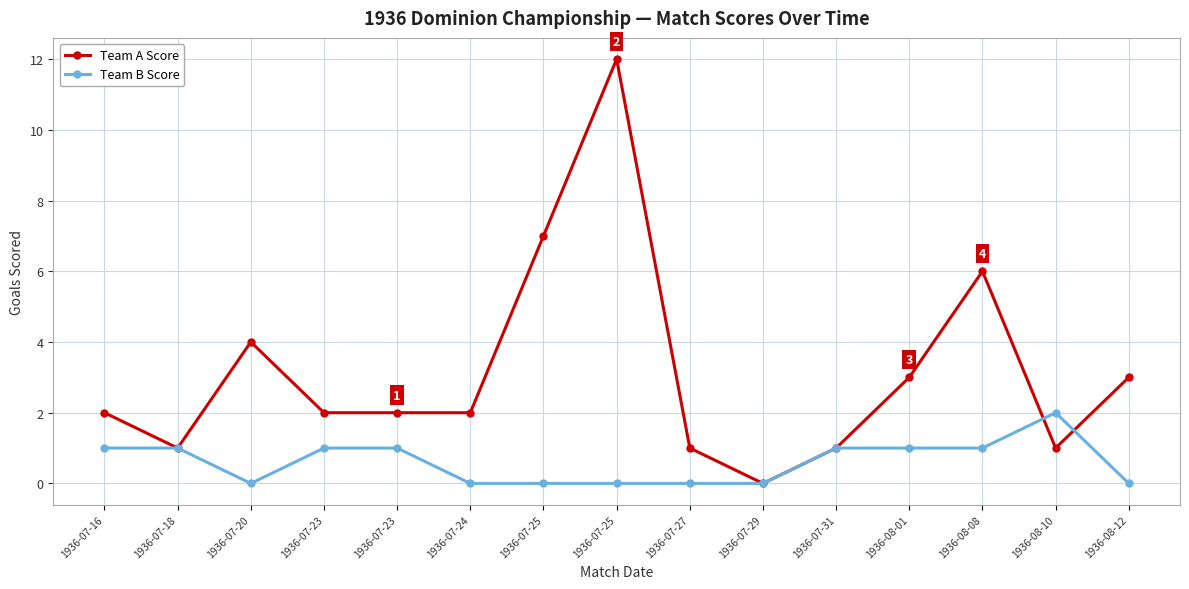

What are all the series names shown in the legend?

Team A Score, Team B Score